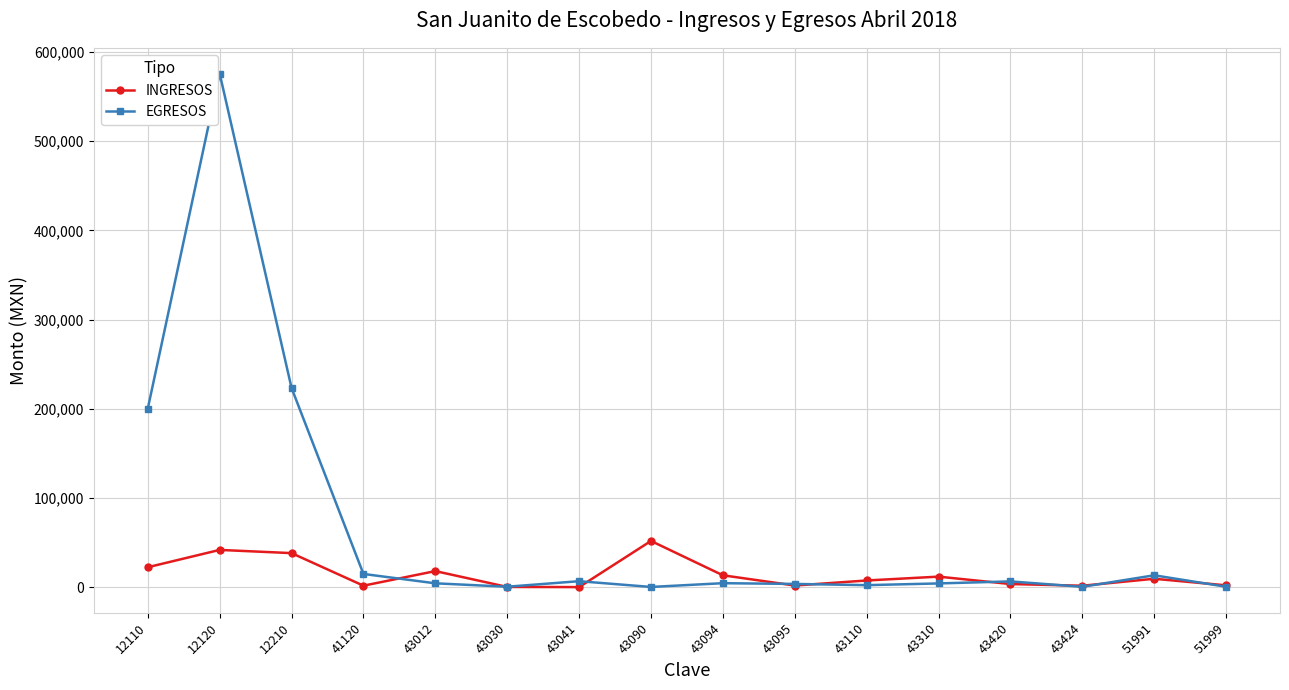

True or false: INGRESOS and EGRESOS cross at least once.

True